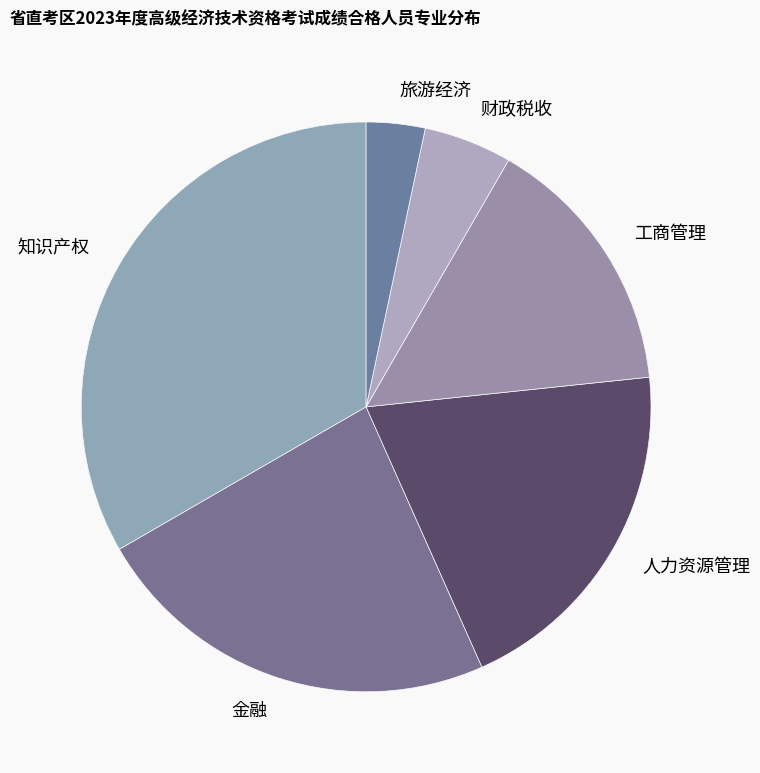

Do 工商管理 and 金融 together represent more than half of the pie?

No